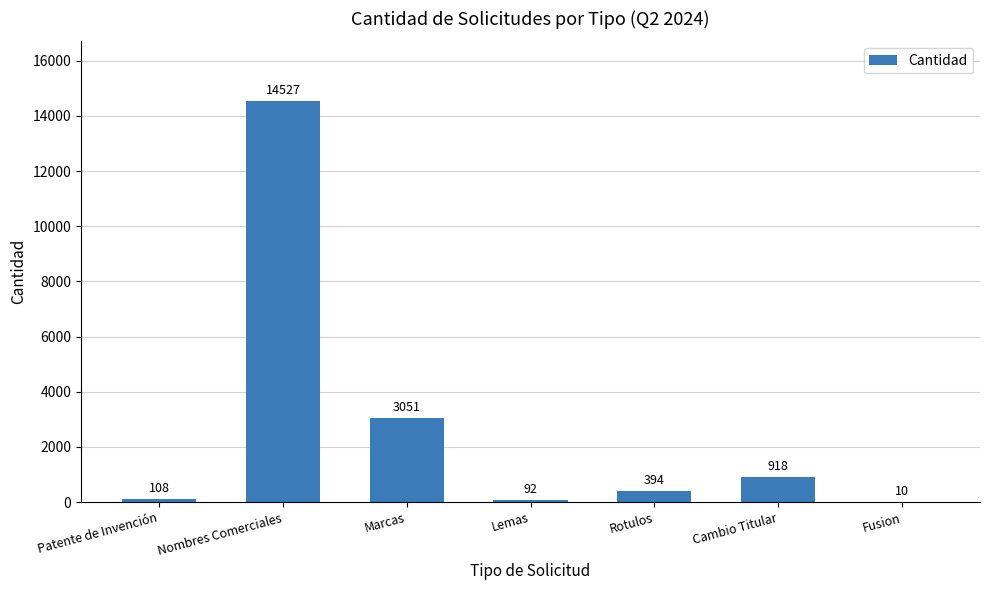

What is the greatest value displayed?

14527